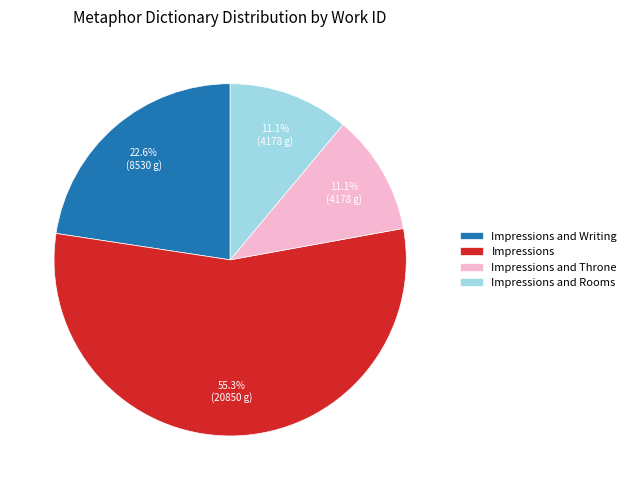

Does Impressions and Rooms account for over 50% of the chart?

No